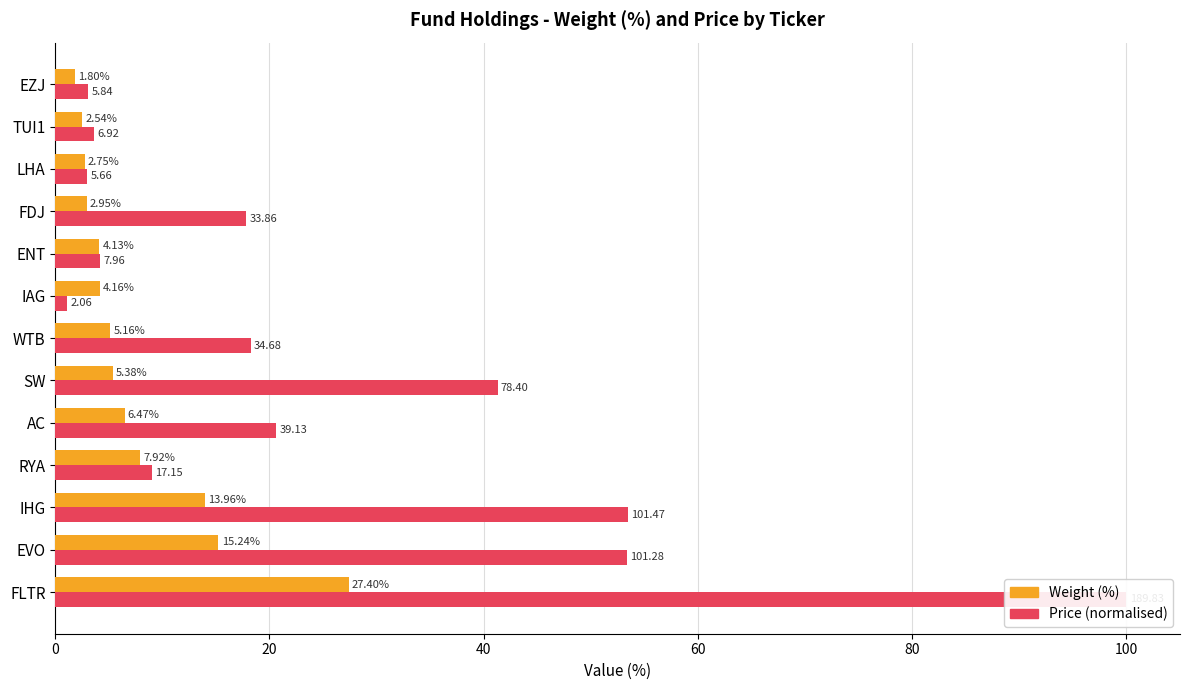

How many values in the Price (norm. %) series are below 17?

6